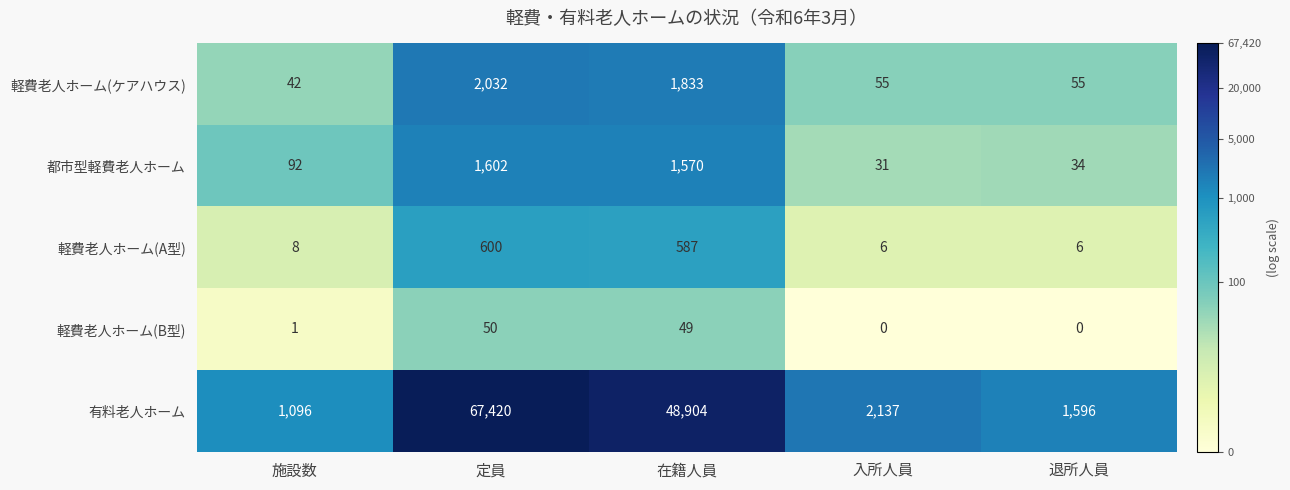

Reading right to left, list all the values displayed in this chart.

軽費老人ホーム(ケアハウス): 55	55	1833	2032	42
都市型軽費老人ホーム: 34	31	1570	1602	92
軽費老人ホーム(A型): 6	6	587	600	8
軽費老人ホーム(B型): 0	0	49	50	1
有料老人ホーム: 1596	2137	48904	67420	1096